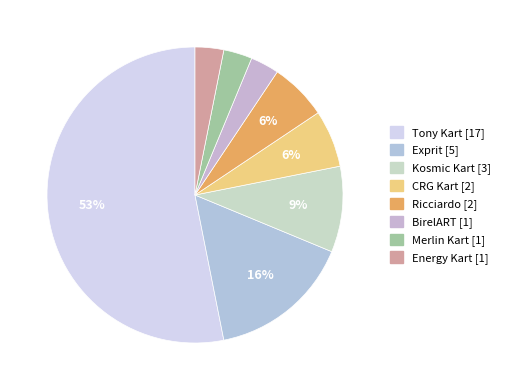

What is the largest slice in the pie chart?

Tony Kart